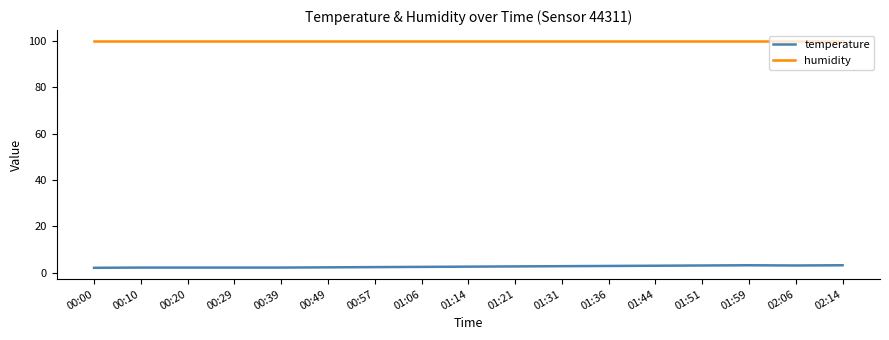

Is it true that humidity equals 99.9 at 01:59?

True